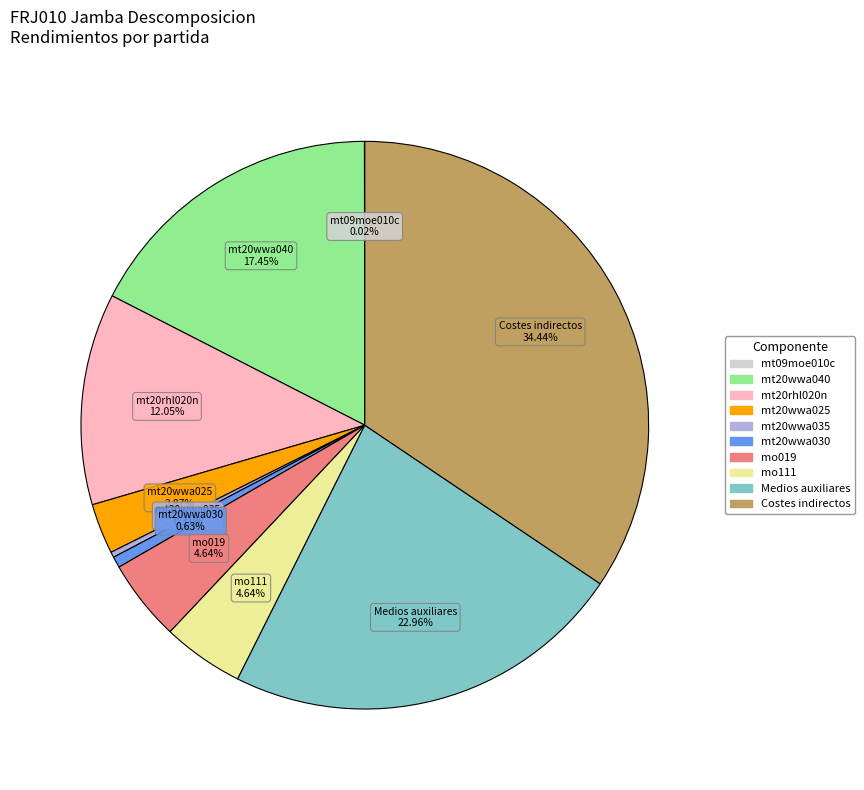

Is mt20wwa035 the majority of the pie?

No